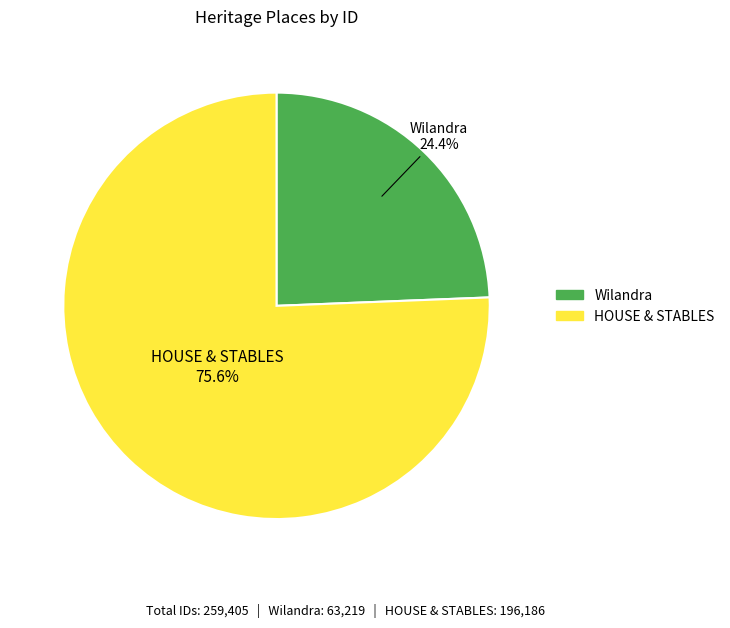

How many segments does this pie chart have?

2